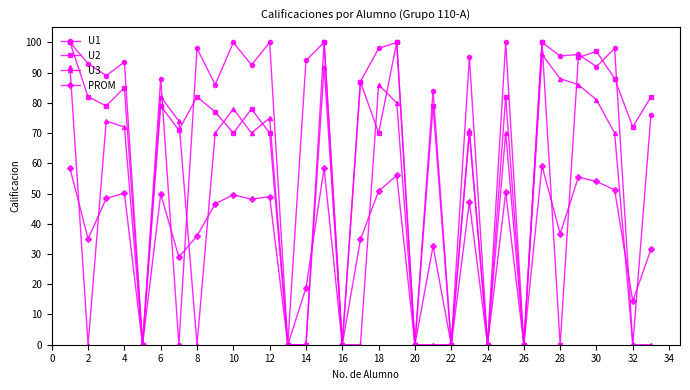

How many distinct data groups are displayed?

4